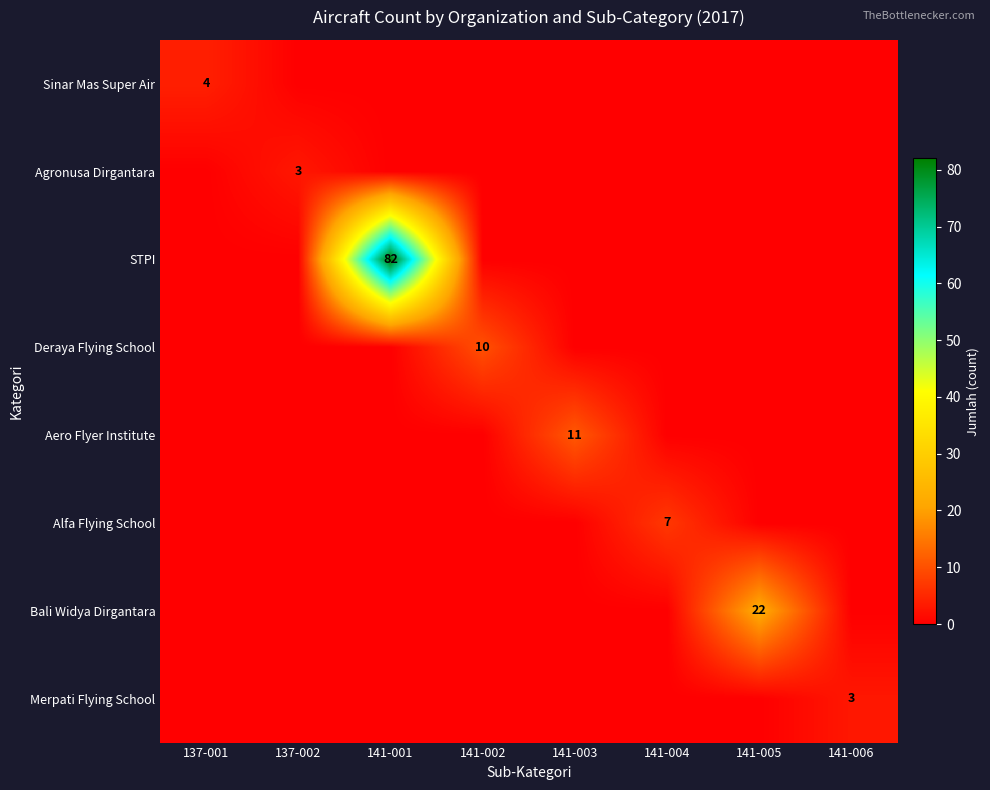

Is it true that Deraya Flying School equals 17 at 141-002?

False